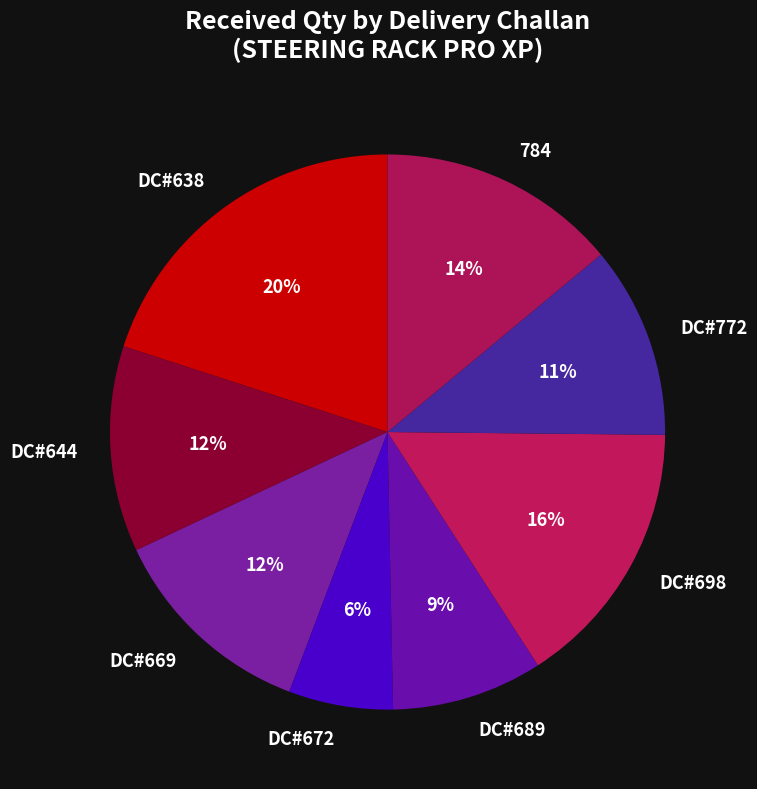

Is the sum of 784 and DC#638 greater than half?

No